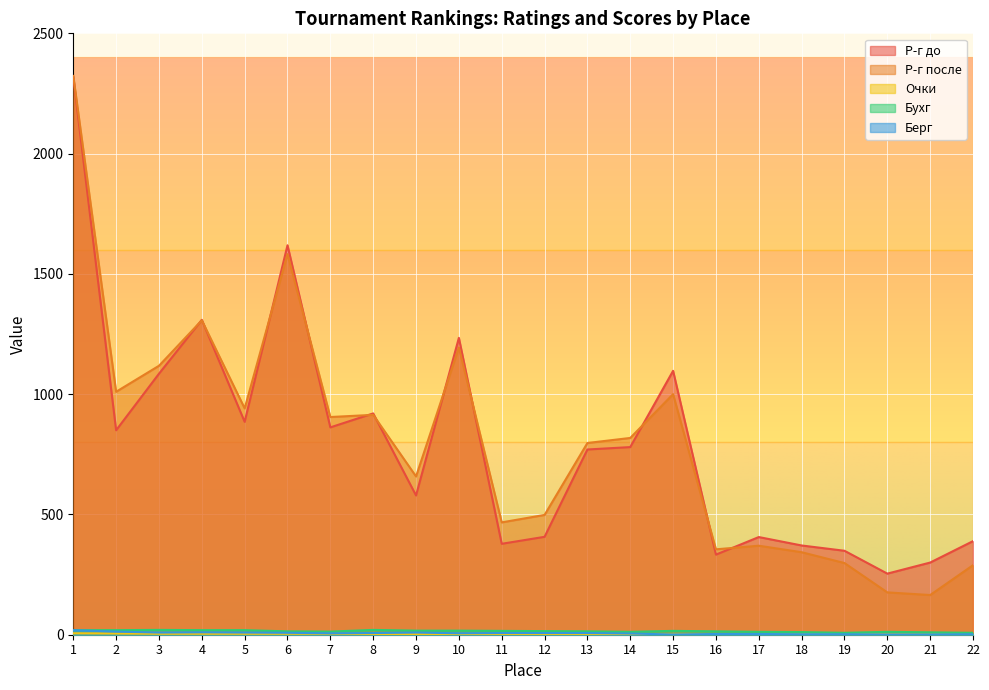

True or false: Берг and Р-г после cross at least once.

False